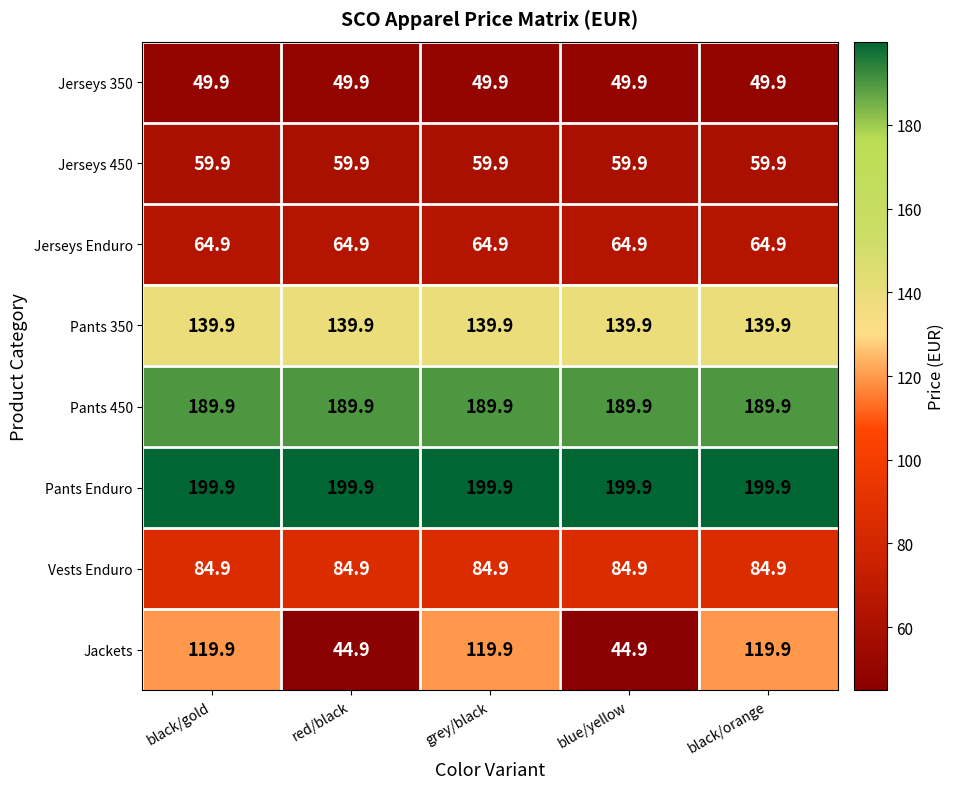

At how many categories does at least one series exceed 60?

5